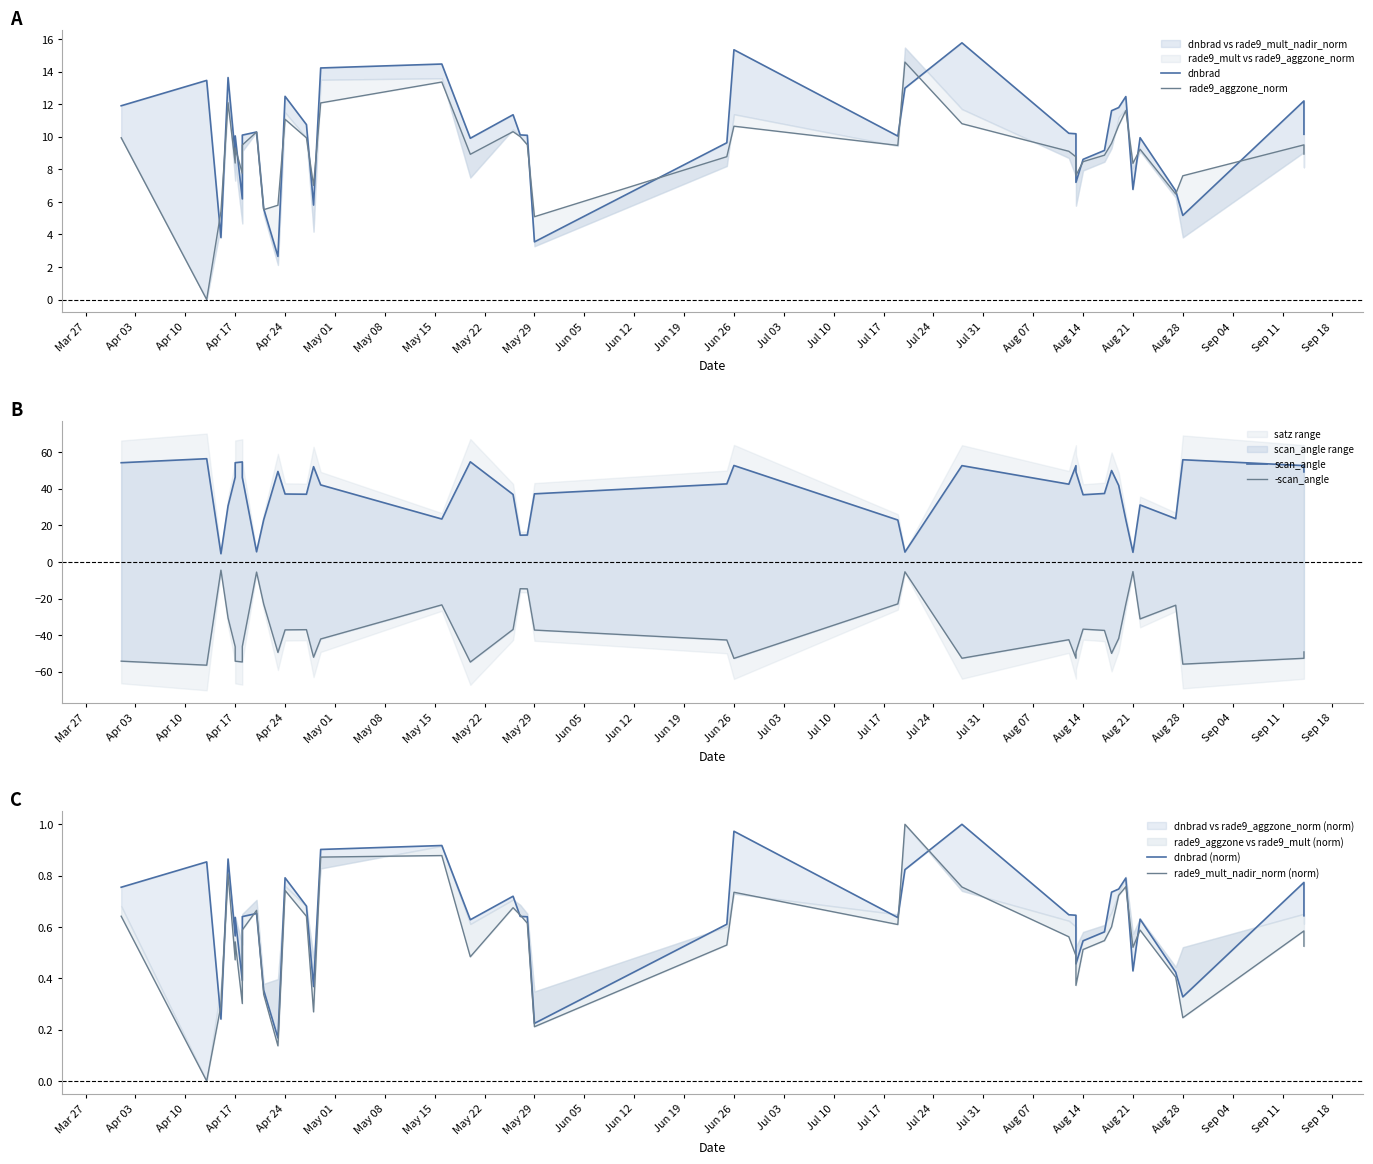

True or false: -scan_angle and dnbrad cross at least once.

False